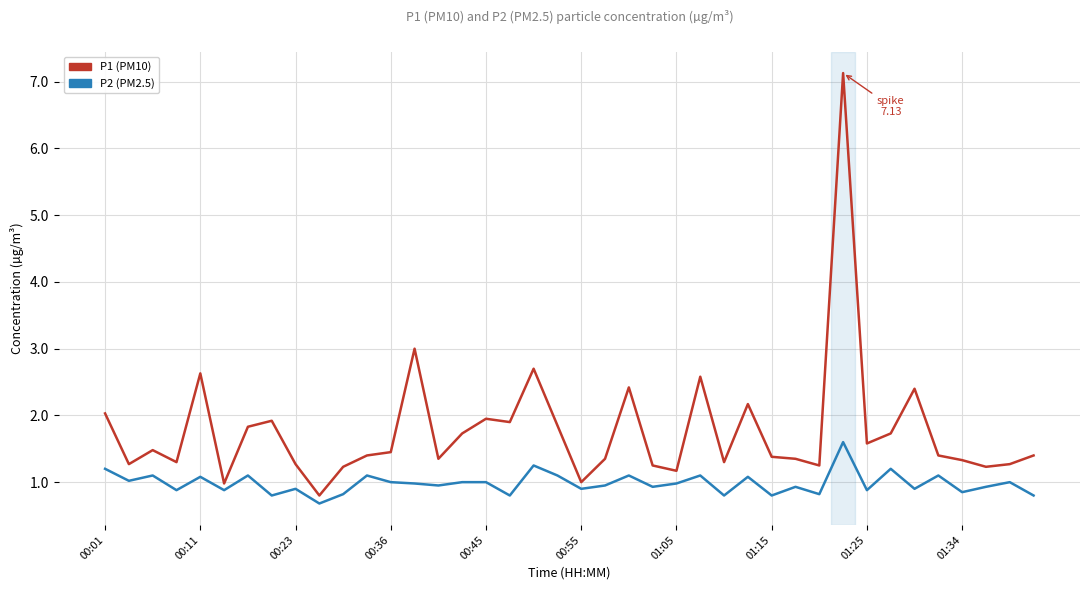

True or false: P2 (PM2.5) has more than 0 interior local peaks.

True